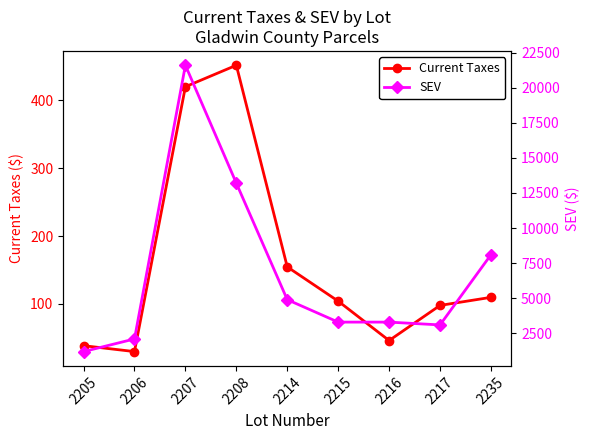

Is it true that Current Taxes equals 56.5 at 2205?

False